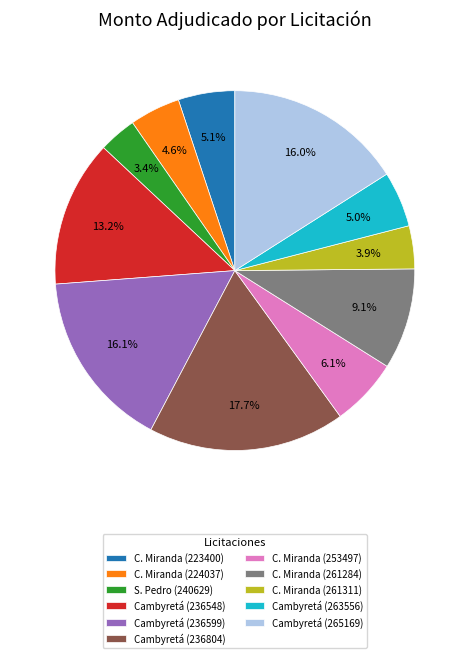

To the nearest percent, what is the difference between the largest and smallest slice percentages?

14%